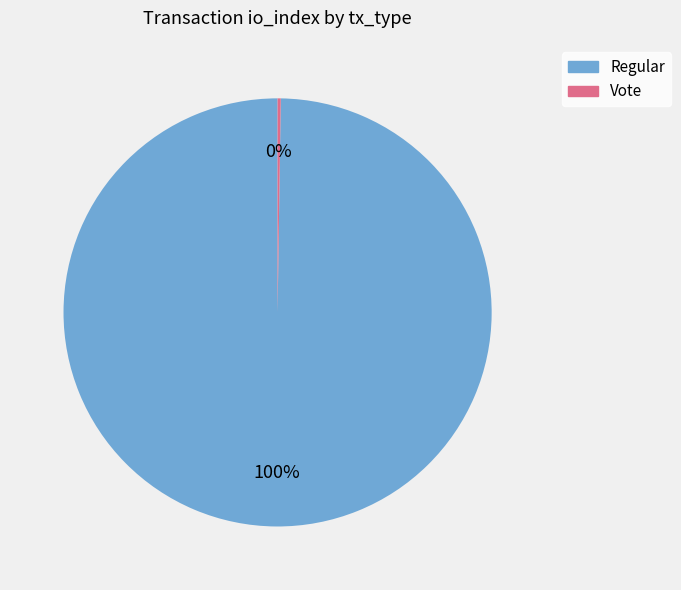

Which category has the biggest portion of the pie?

Regular